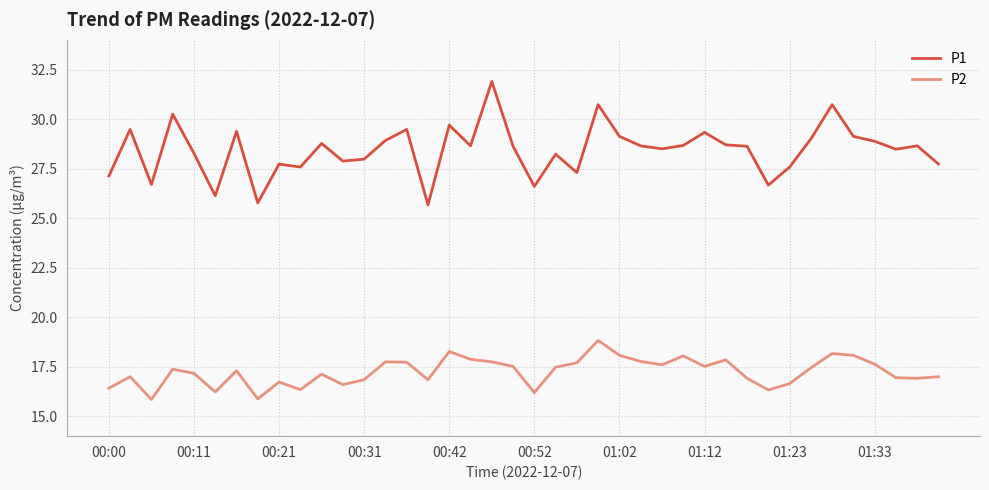

True or false: P2 has more than 0 points higher than both neighbors.

True